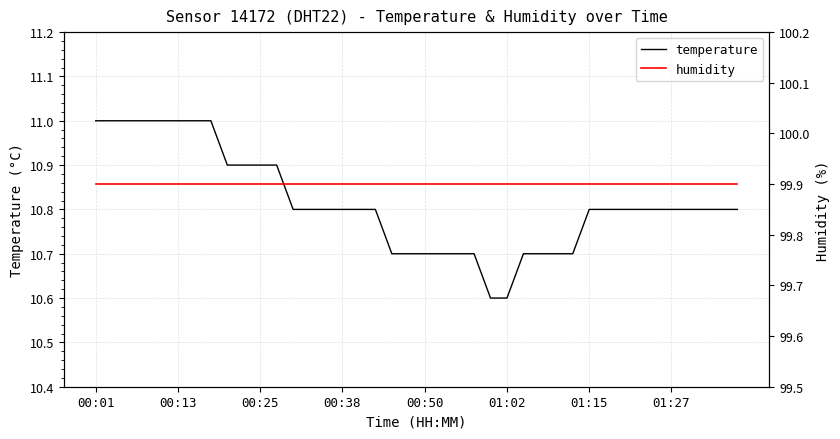

Which series has the largest total across all categories?

humidity